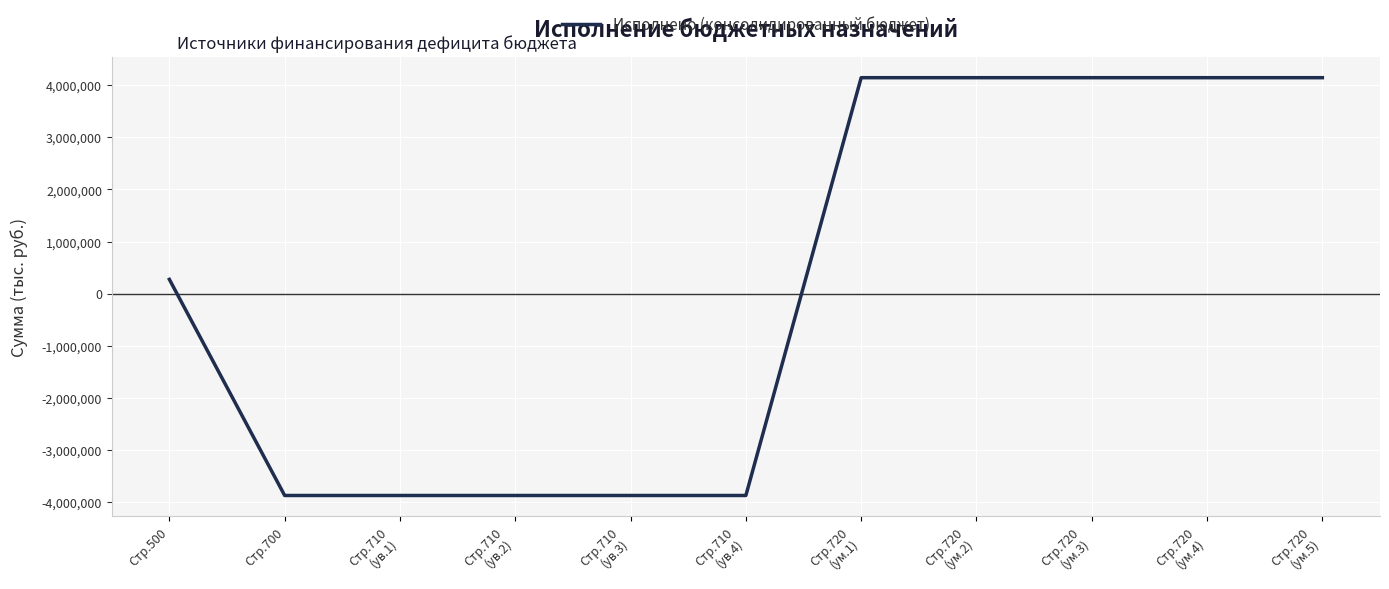

Is this an area chart (filled region under the line)?

No